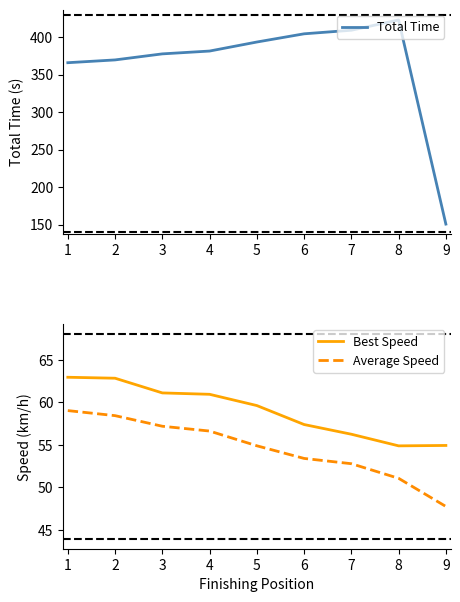

True or false: Best Speed has a value of 35.6 at 9.

False